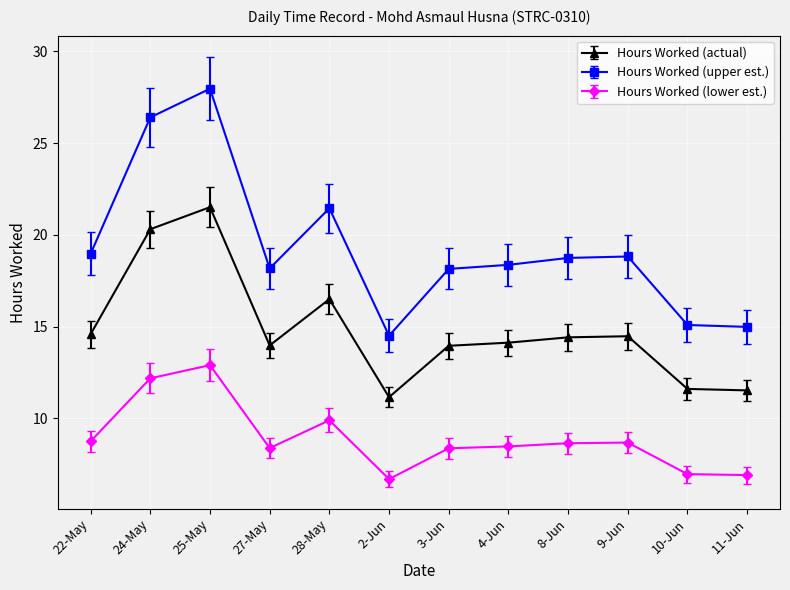

What is the label of the 8th point from the left?

4-Jun